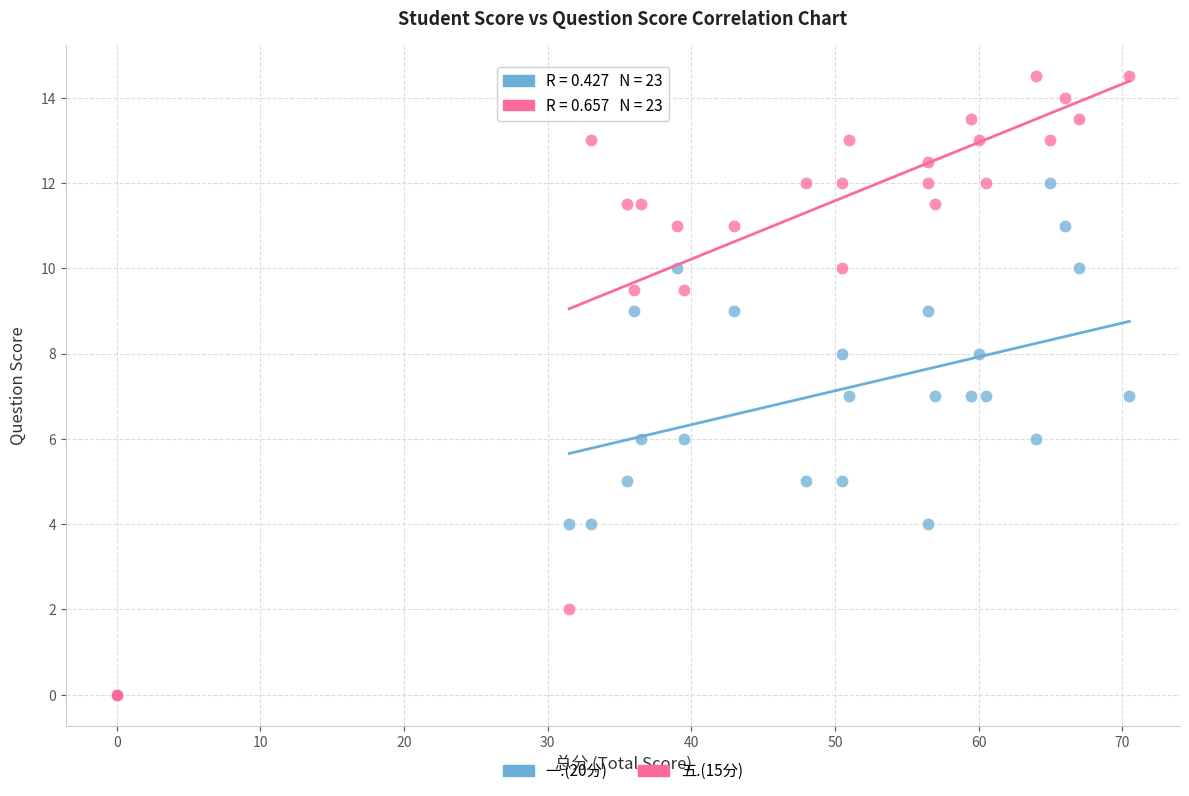

Which series has the widest spread of Y values?

五.(15分)